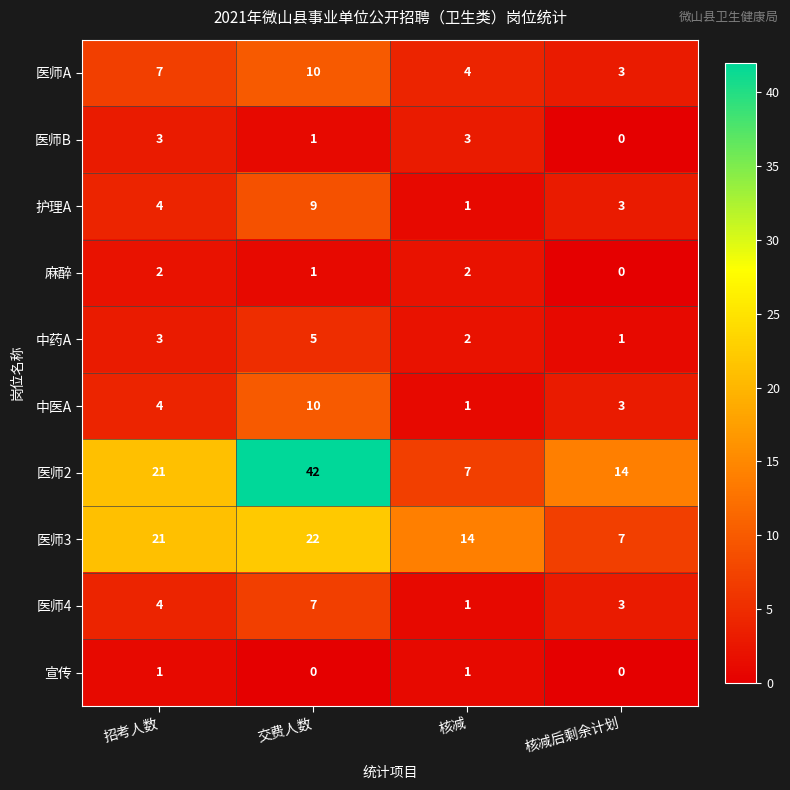

At which label does 医师2 reach its minimum?

核减